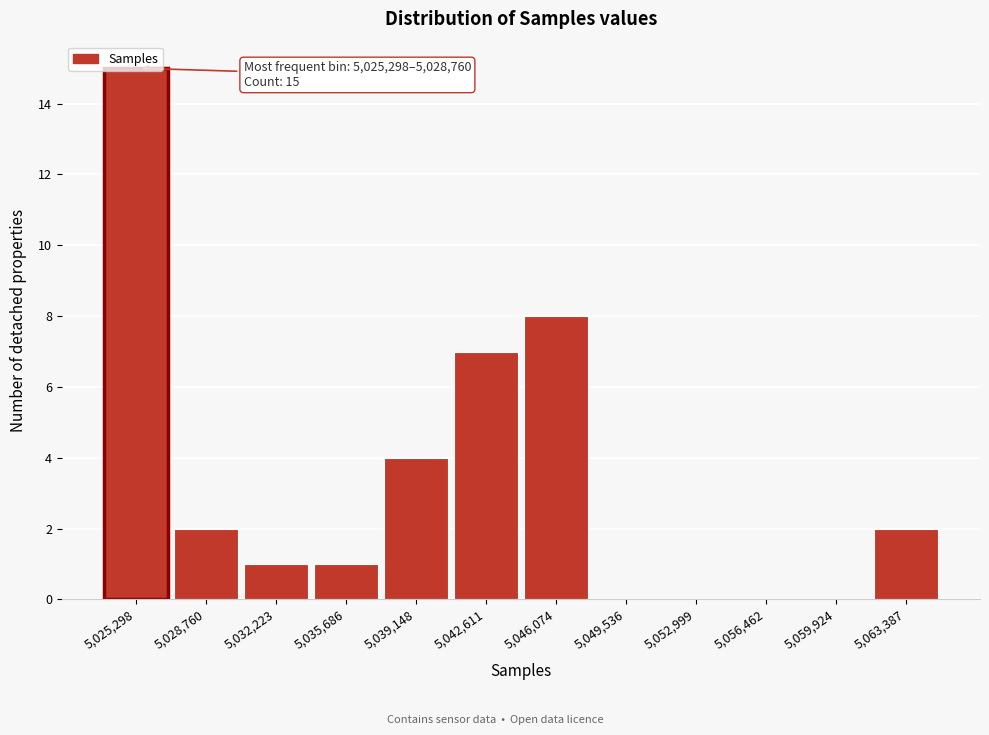

What is the approximate value at 5,046,074, to the nearest 10?

10